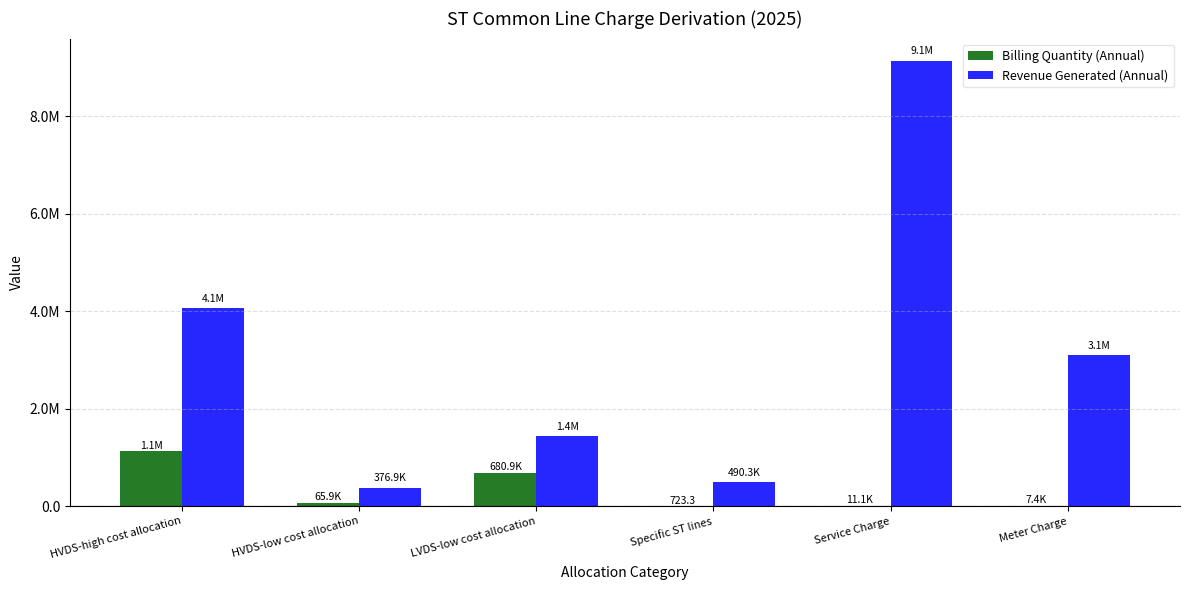

What are all the series names shown in the legend?

Billing Quantity (Annual), Revenue Generated (Annual)